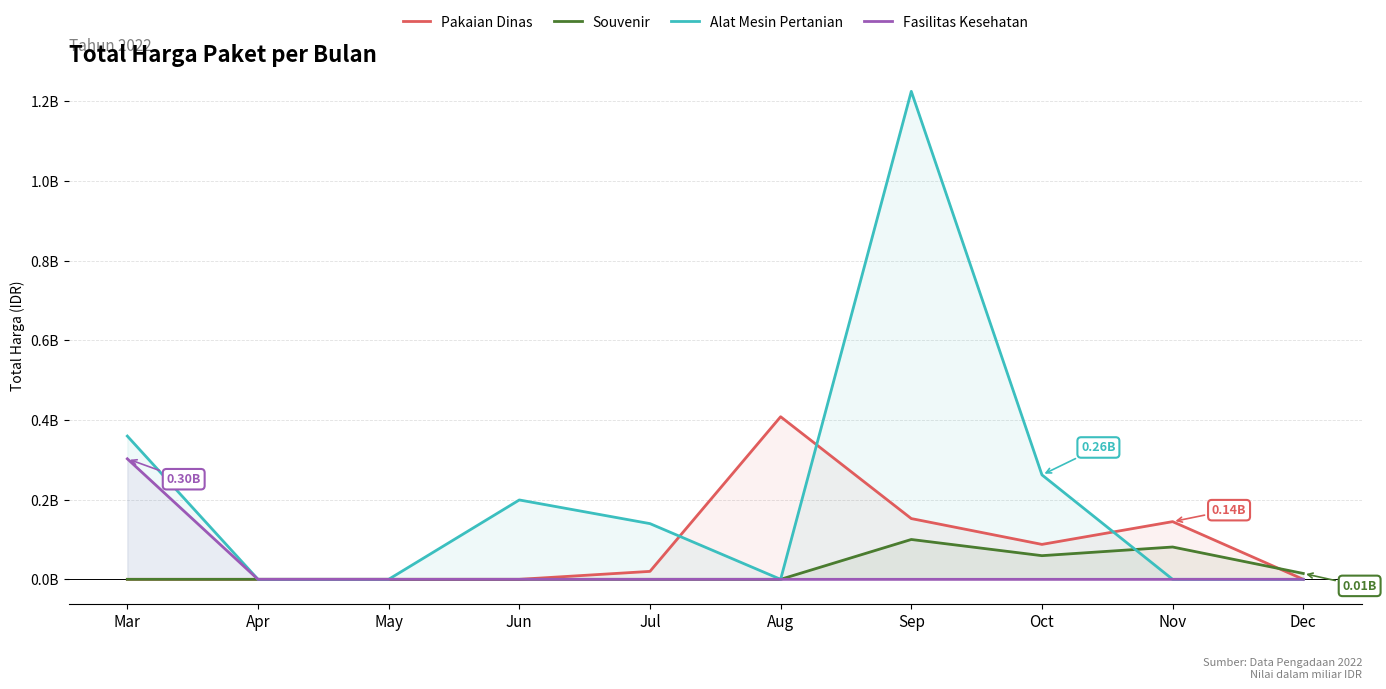

How many values in Pakaian Dinas are above zero?

5